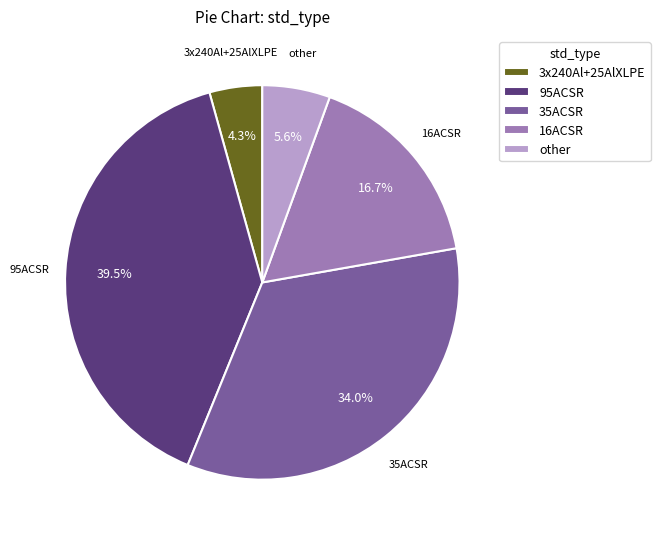

How many segments does this pie chart have?

5